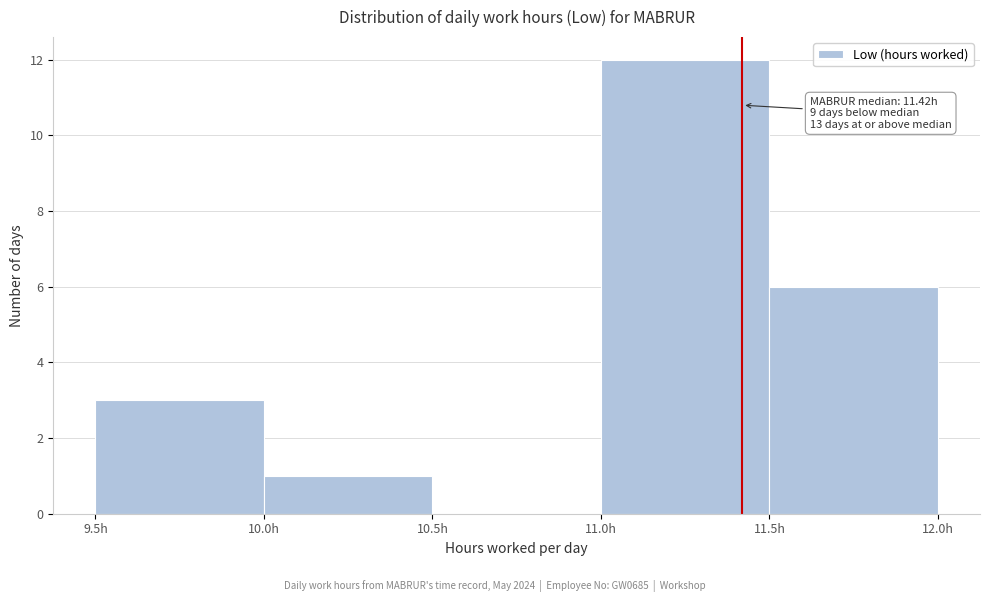

Which range on the x-axis has the tallest bar?

11.0 to 11.5